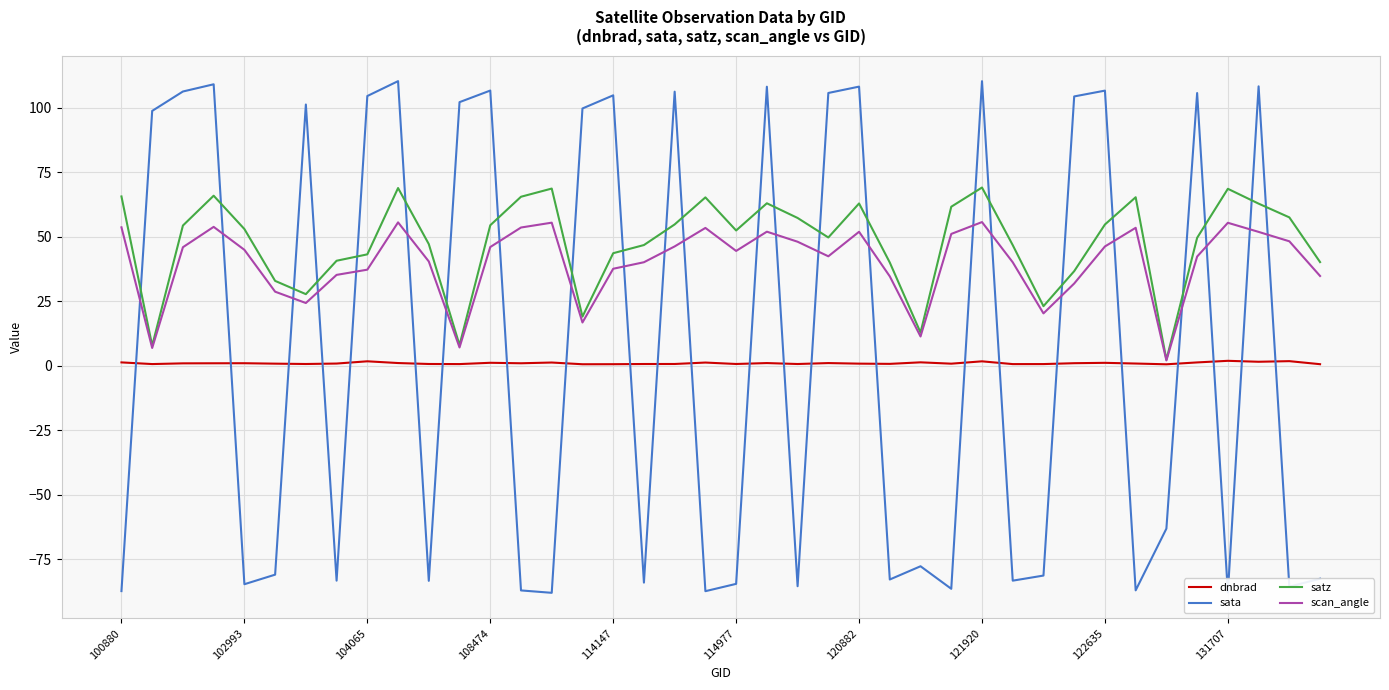

How many intersections are there between satz and sata?

24